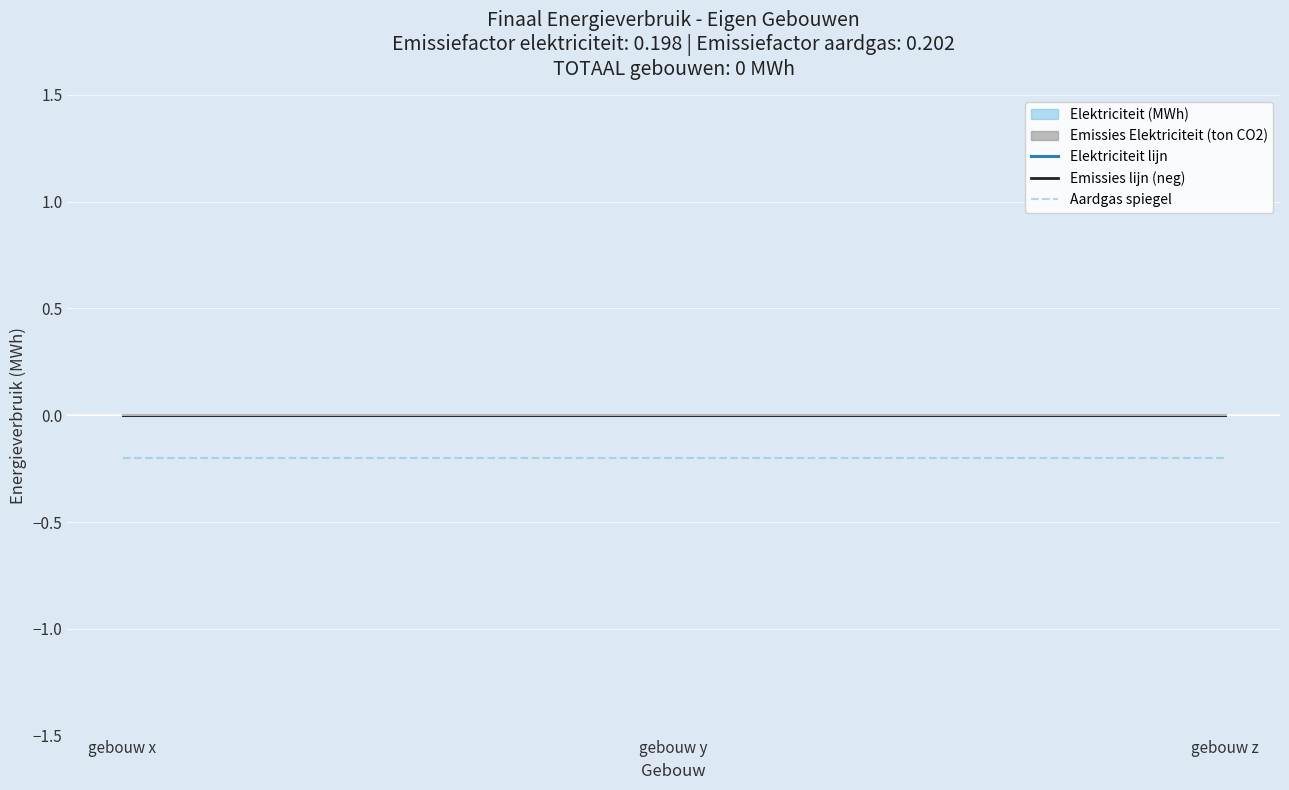

How many data points does each series have?

3